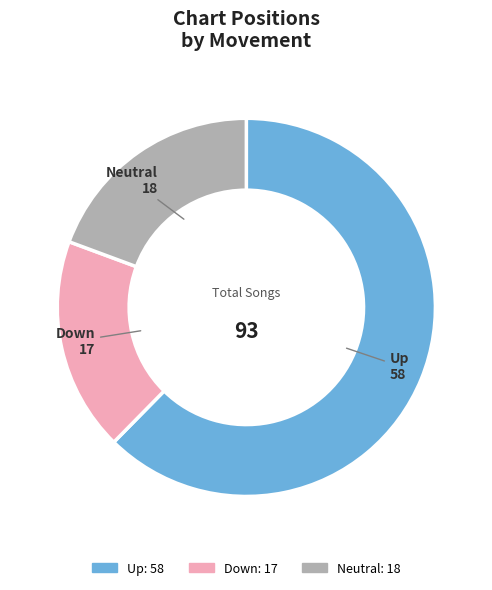

Is there any slice that represents more than half of the pie?

Yes